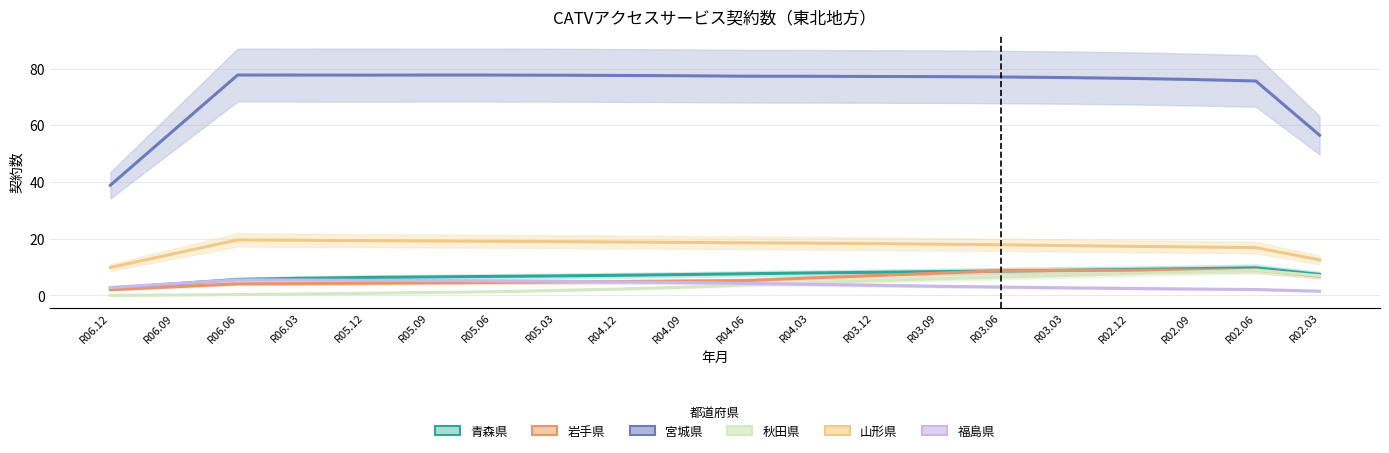

What is the sum of the 宮城県 values at R04.09 and R04.06?

154.7